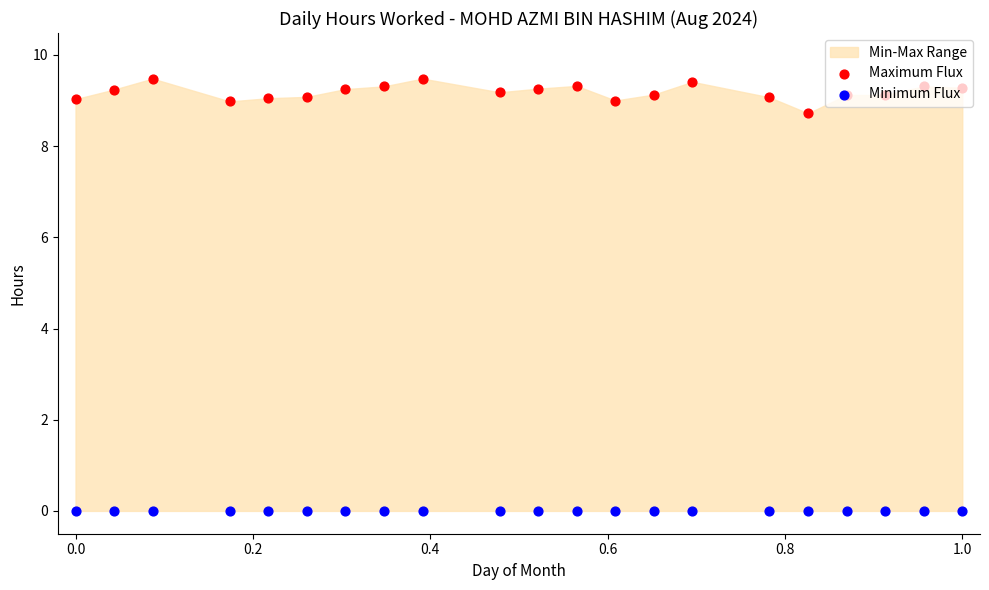

Which series reaches the maximum Y coordinate?

Maximum Flux